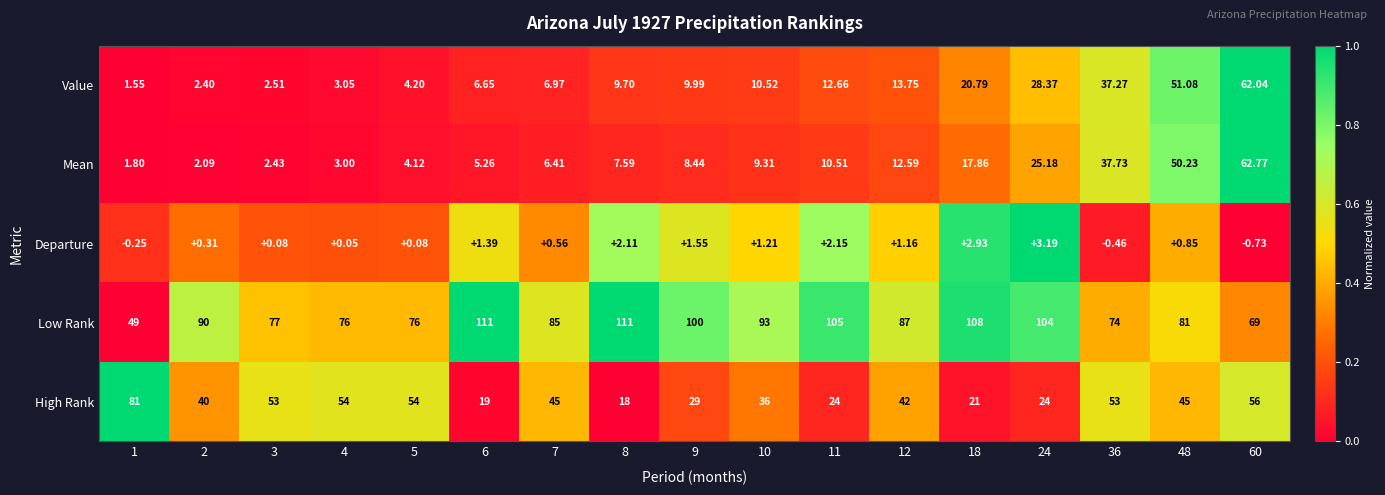

Is the value of Departure at 9 greater than the value of Low Rank at 48?

No